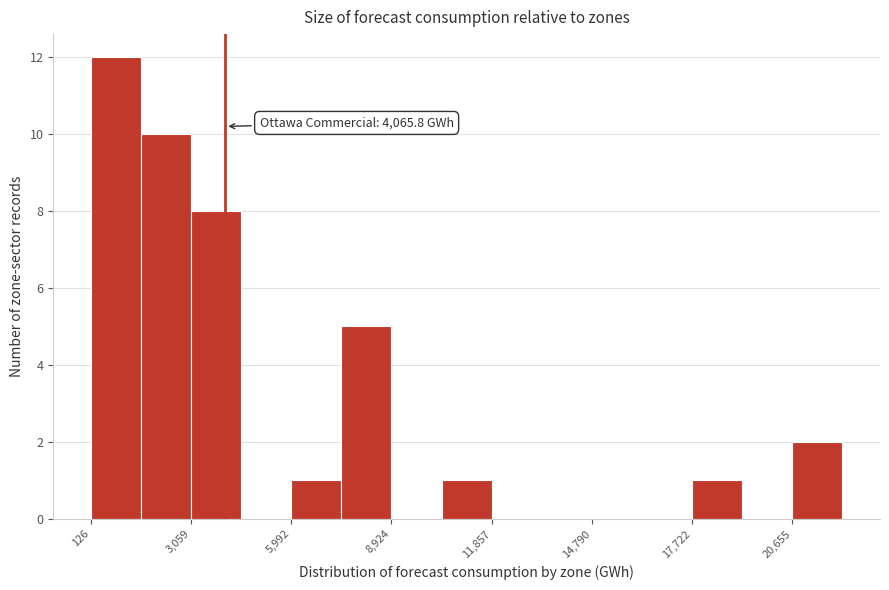

Read against the x-axis, roughly where is the centre of the tallest bar?

1000